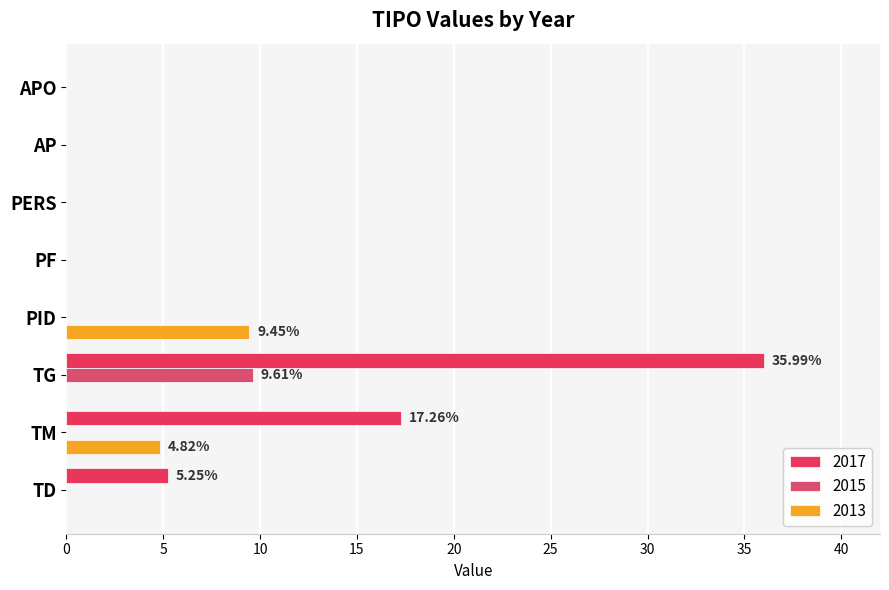

The 2017 series shows 20.4 at TG. True or false?

False